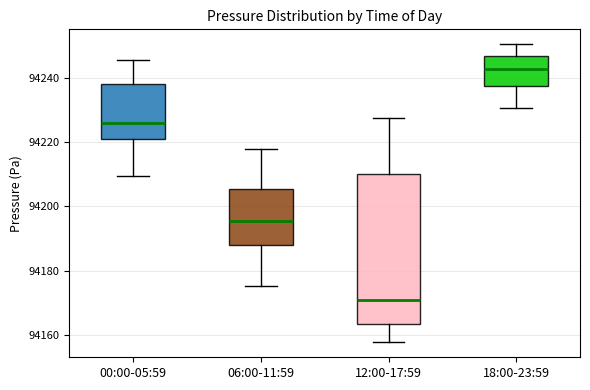

Which box has the highest median line?

18:00-23:59